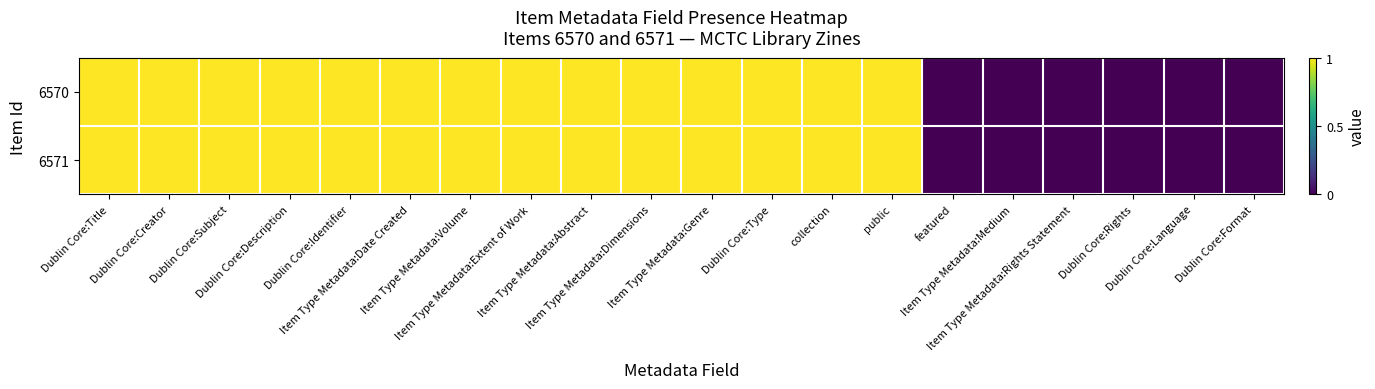

At which category is the sum across all series the highest?

Dublin Core:Title